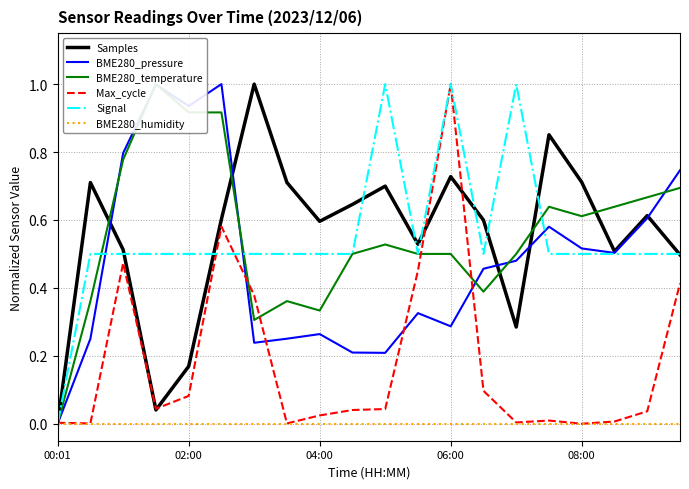

Is the value of Max_cycle at 00:01 greater than the value of Samples at 10?

No